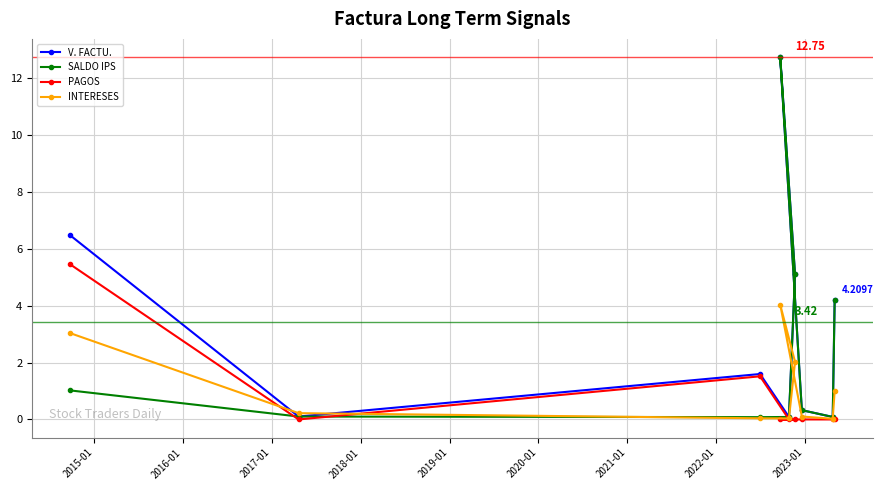

Which series has the largest total across all categories?

V. FACTU.